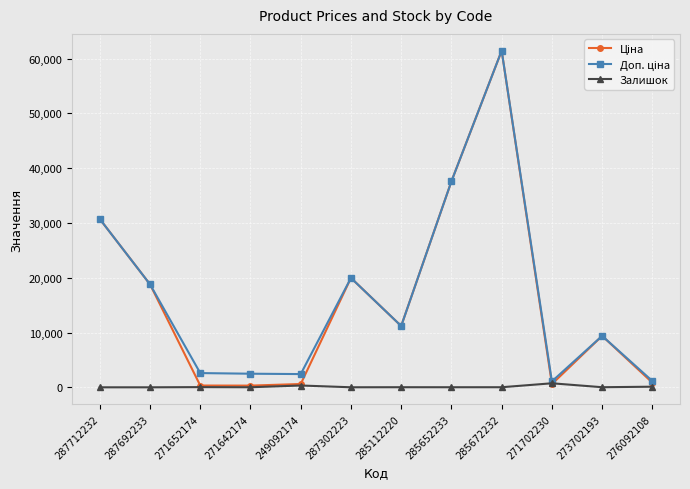

True or false: Залишок has a value of 16.0 at 285672232.

True